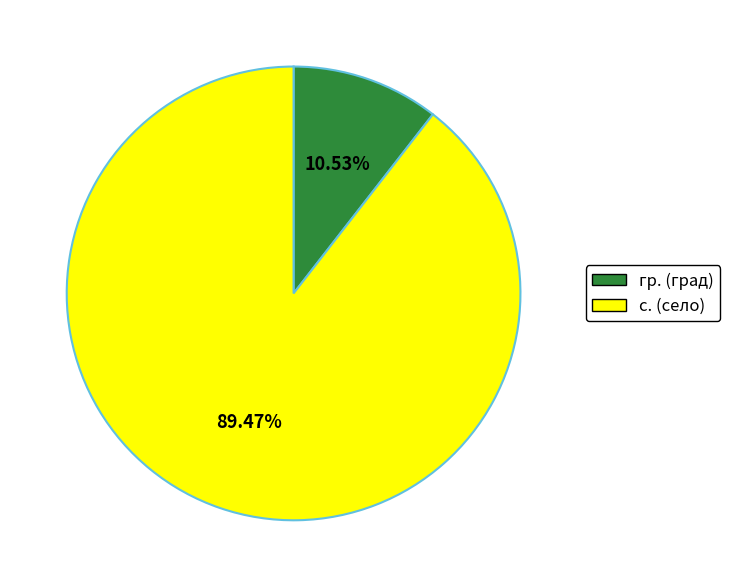

To the nearest percent, what is the difference between the largest and smallest slice percentages?

79%